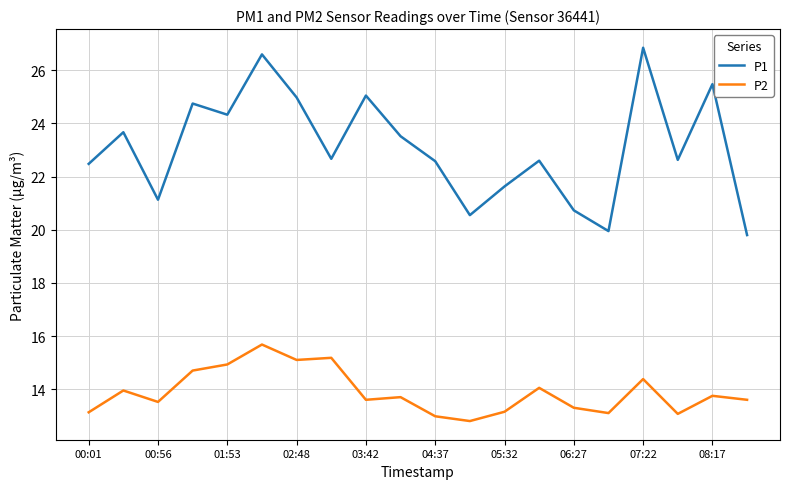

In P2, how many points are lower than both neighbors (excluding endpoints)?

6